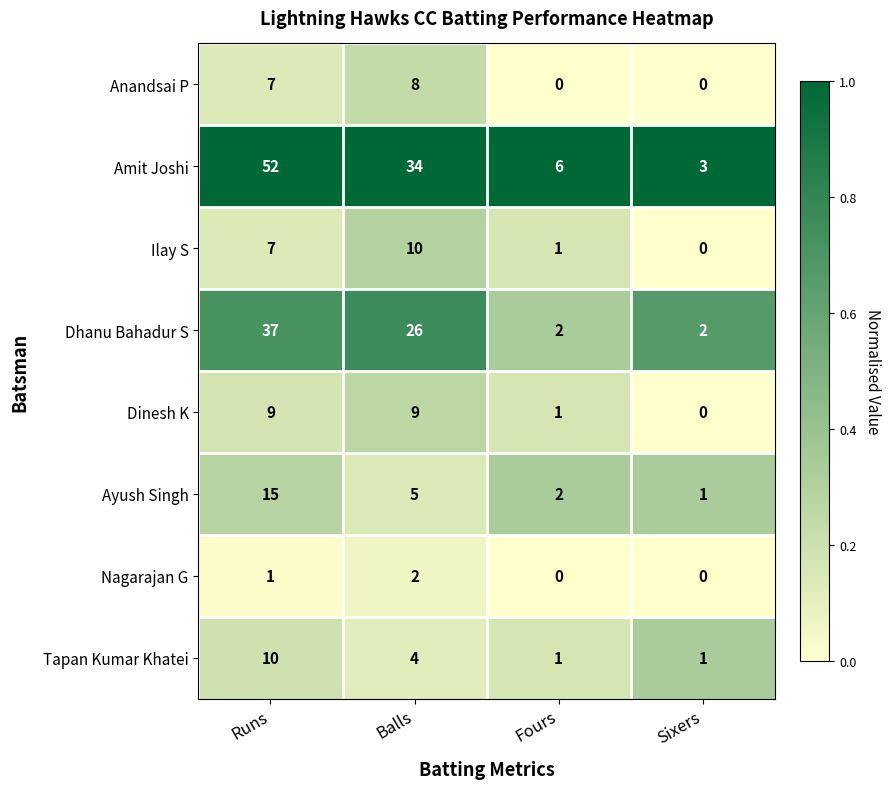

True or false: Dhanu Bahadur S has a value of 2 at Fours.

True